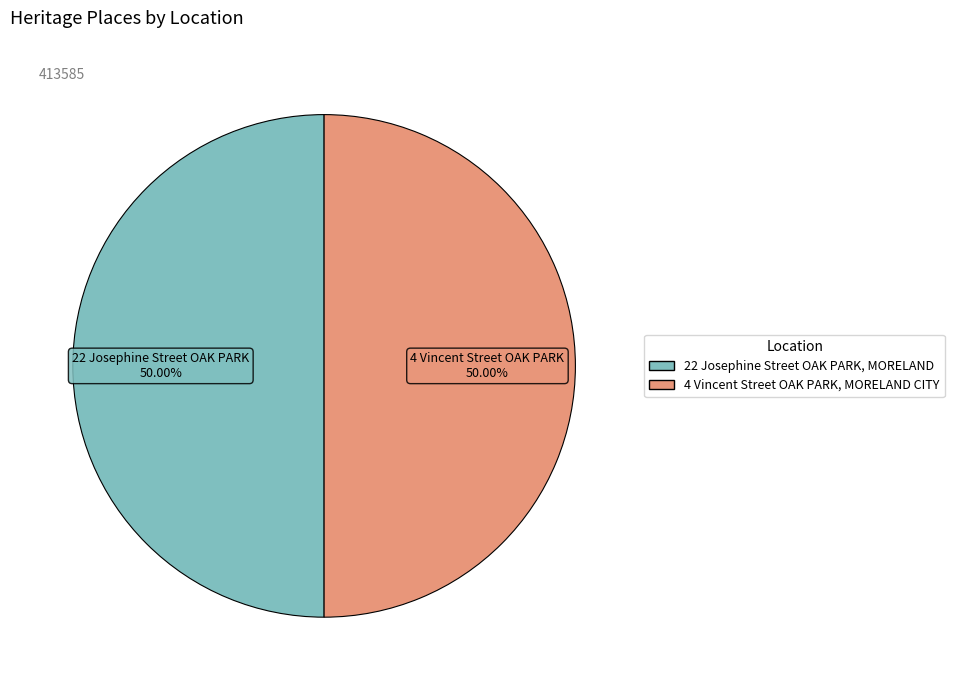

To the nearest percent, what portion does 4 Vincent Street OAK PARK, MORELAND CITY represent?

50%